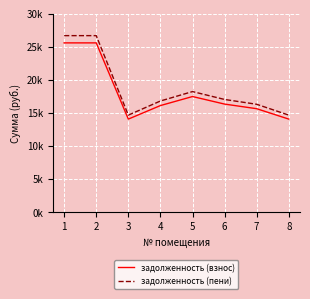

Where is задолженность (взнос) nearest to the value 19806?

5